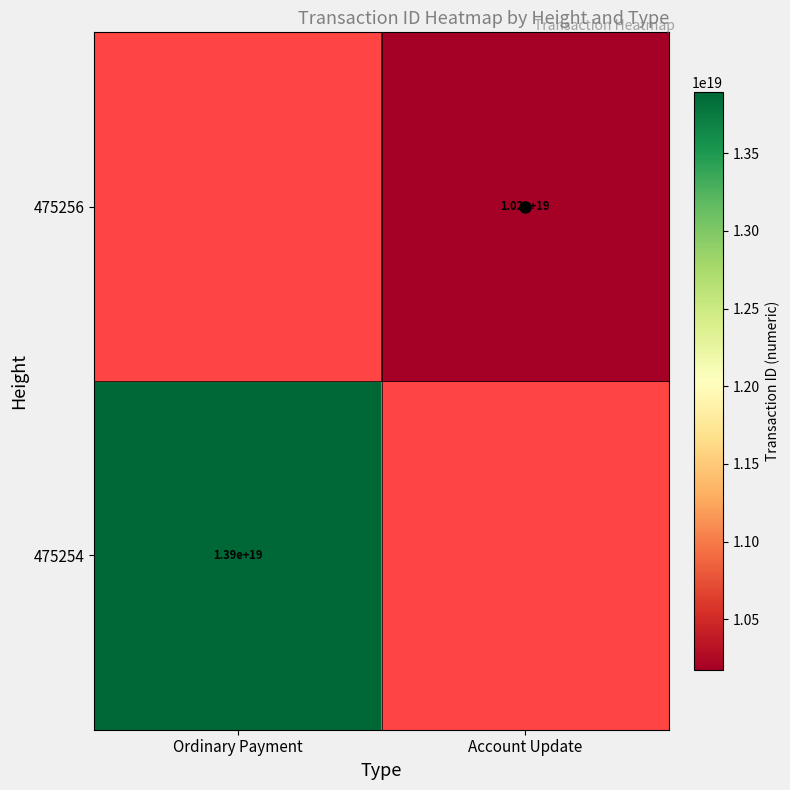

What is the greatest value displayed?

13895415177027348480